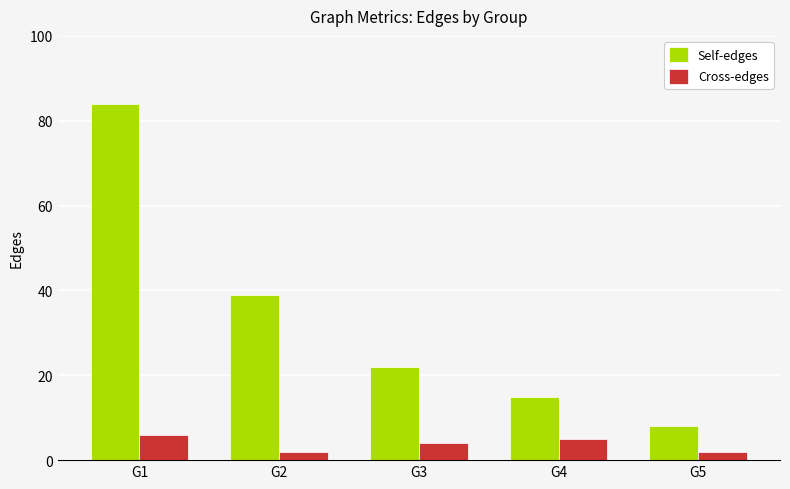

Reading left to right, transcribe all the data shown in this chart.

Self-edges: 84	39	22	15	8
Cross-edges: 6	2	4	5	2